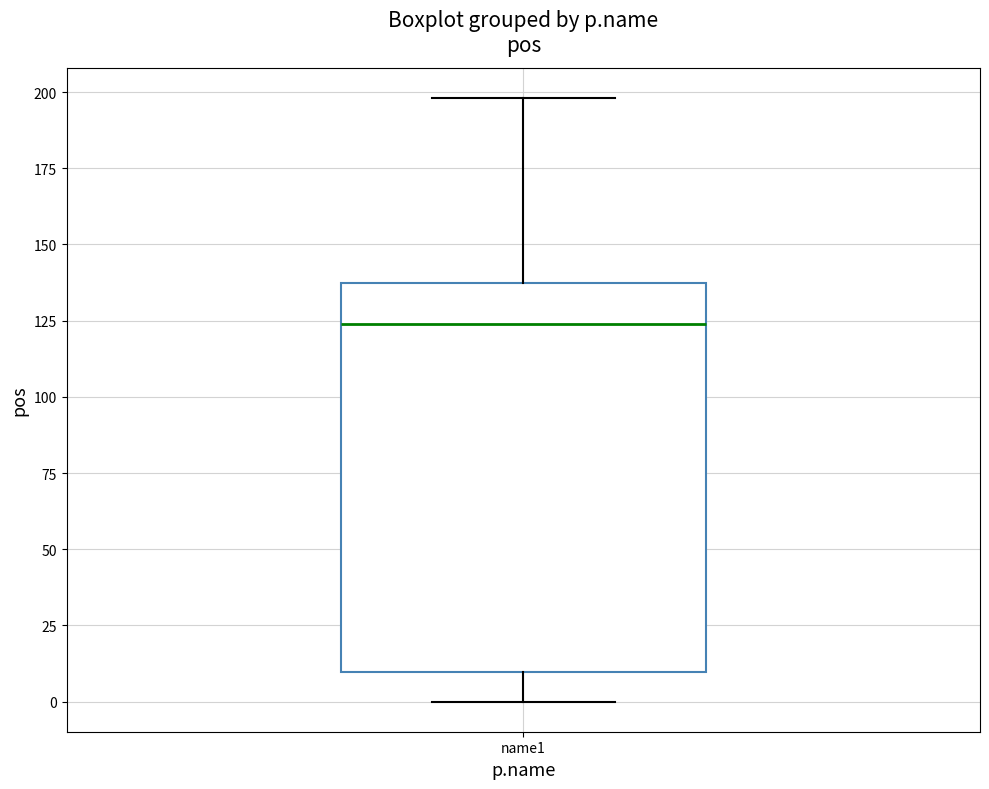

Transcribe this box plot: give where the median line is, the range the box spans, and where the two whiskers end, as read against the y-axis. The values are not printed on the chart, so give them approximately, as read against the axis.

median 125, box 10 to 135, whiskers 0 to 200